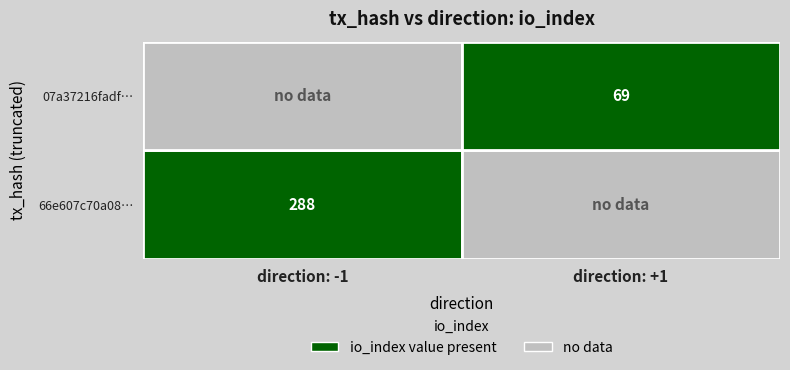

Which series has the largest range (max minus min)?

66e607c70a082077b532d99d29ff416b1cd3d18